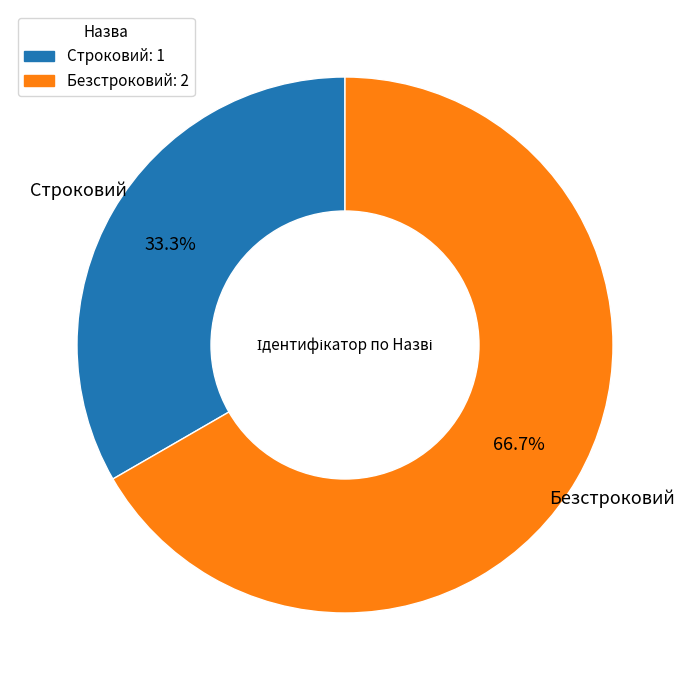

Rank the categories by value from lowest to highest.

Строковий, Безстроковий